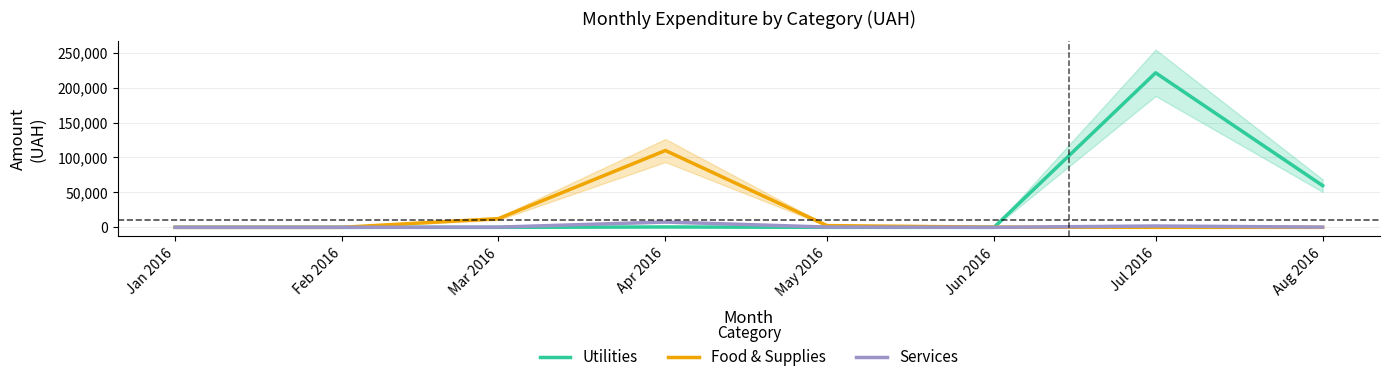

At which label does Services reach its minimum?

Jan 2016